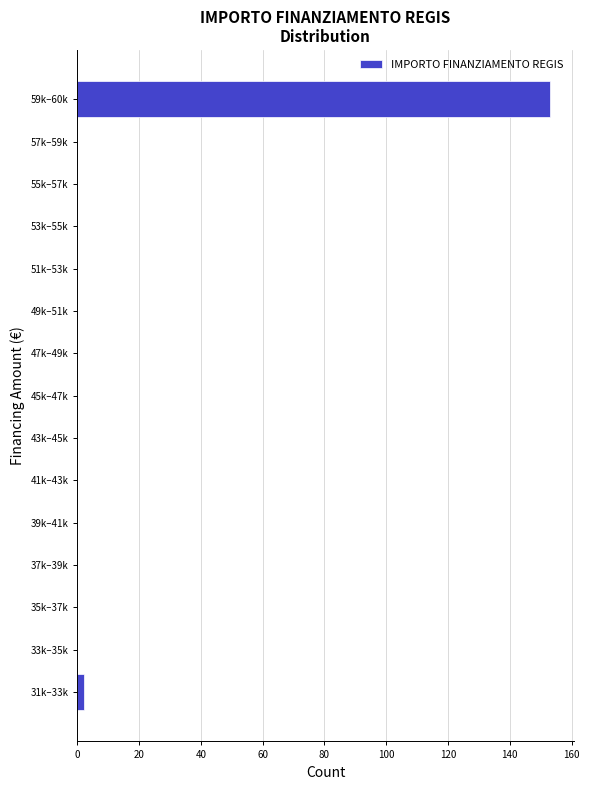

Reading bottom to top, transcribe all the data shown in this chart.

31k–33k=2	33k–35k=0	35k–37k=0	37k–39k=0	39k–41k=0	41k–43k=0	43k–45k=0	45k–47k=0	47k–49k=0	49k–51k=0	51k–53k=0	53k–55k=0	55k–57k=0	57k–59k=0	59k–60k=153